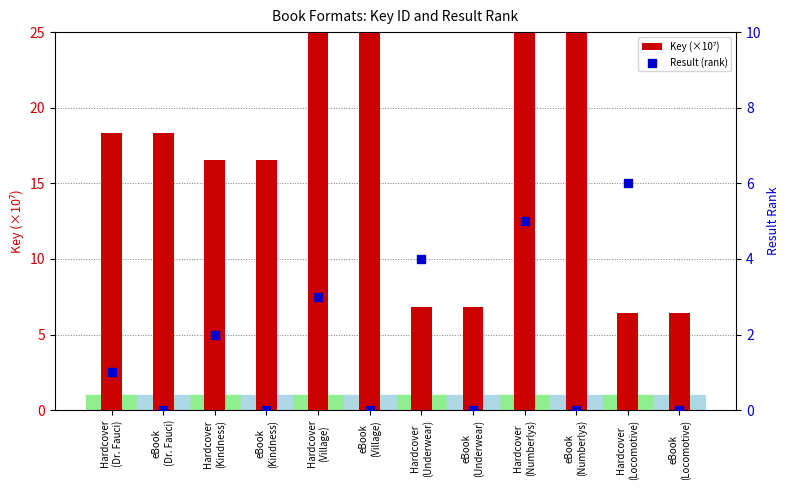

Is the value of Key (×10⁷) at Hardcover
(Village) greater than the value of Result (rank) at eBook
(Underwear)?

Yes